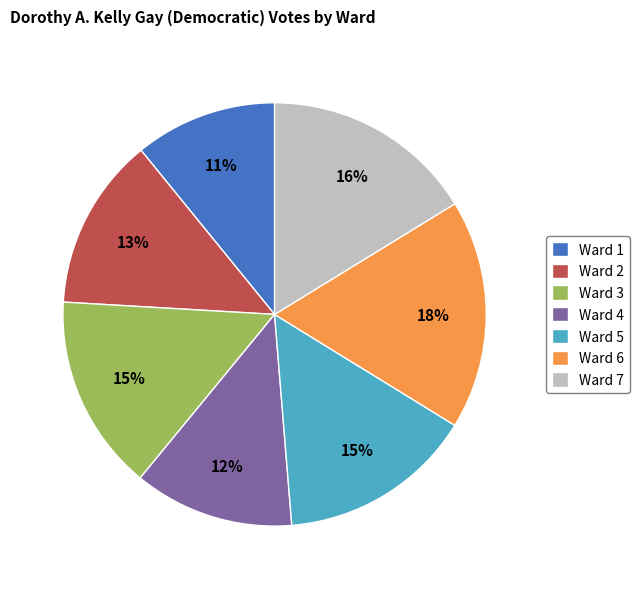

To the nearest percent, what is the average slice percentage?

14%